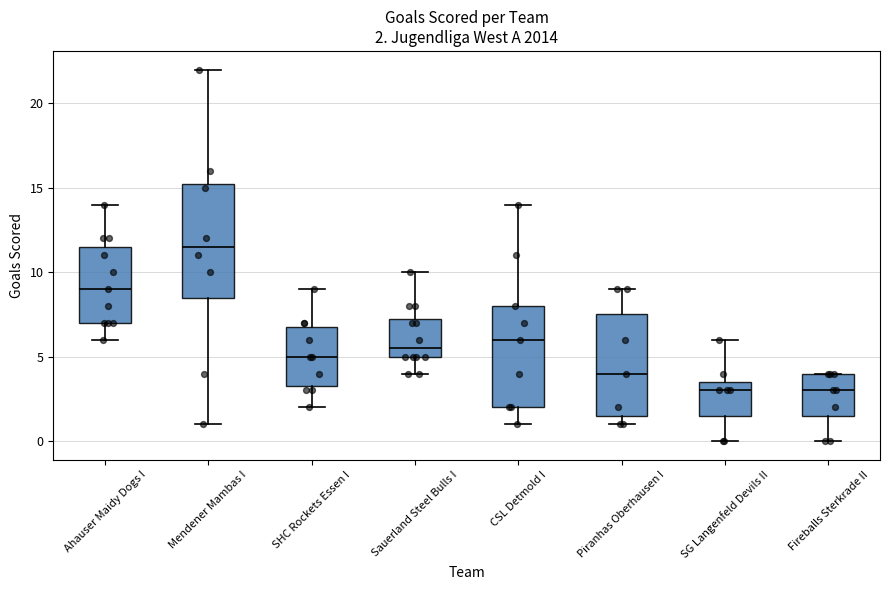

Which box is the tallest, from its lower edge to its upper edge?

Mendener Mambas I